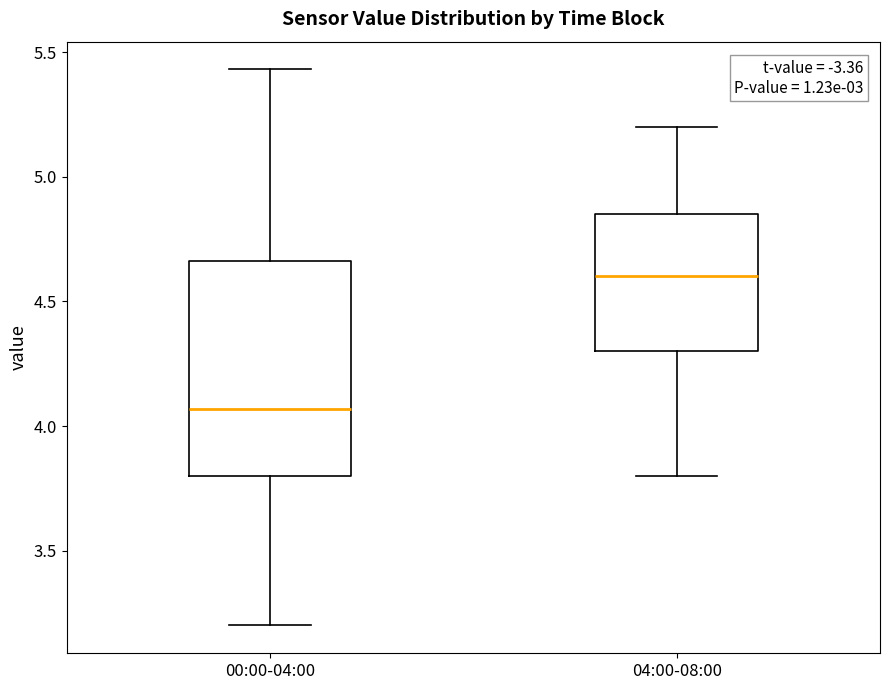

Reading left to right, read every box against the y-axis: the position of its median line, the range the box covers, and the ends of its whiskers. The values are not printed on the chart, so give them approximately, as read against the axis.

00:00-04:00: median 4.05, box 3.80 to 4.65, whiskers 3.20 to 5.45
04:00-08:00: median 4.60, box 4.30 to 4.85, whiskers 3.80 to 5.20